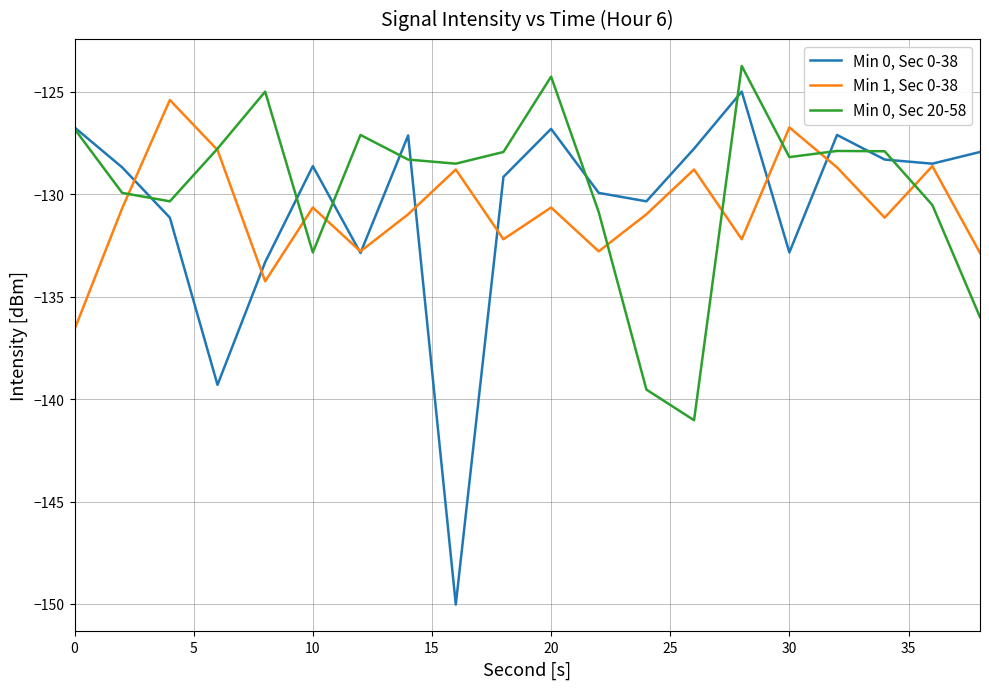

What is the maximum value shown in the chart?

-123.7